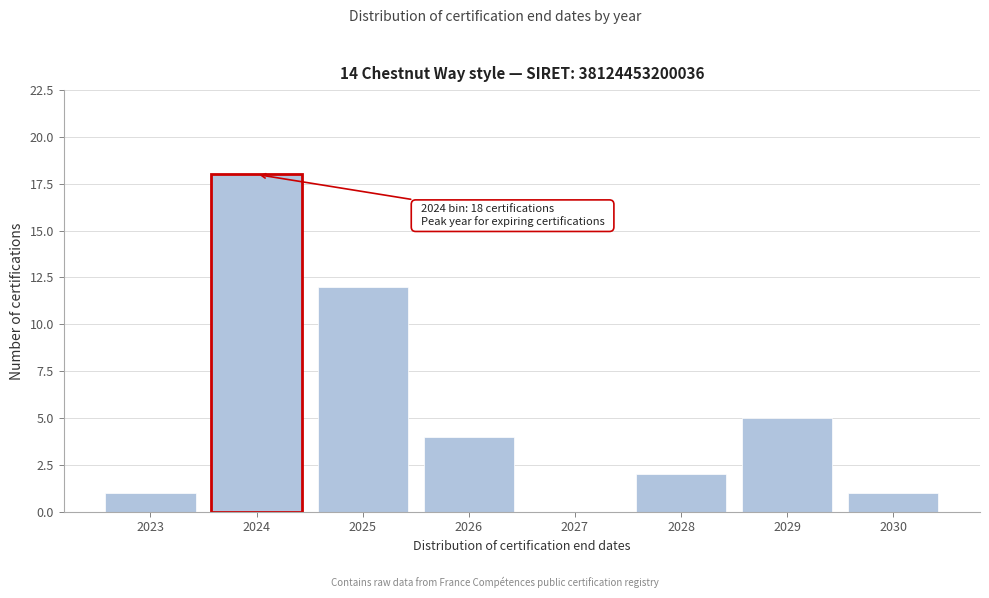

Reading left to right, what are all the values shown in this chart?

2023=1	2024=18	2025=12	2026=4	2027=0	2028=2	2029=5	2030=1